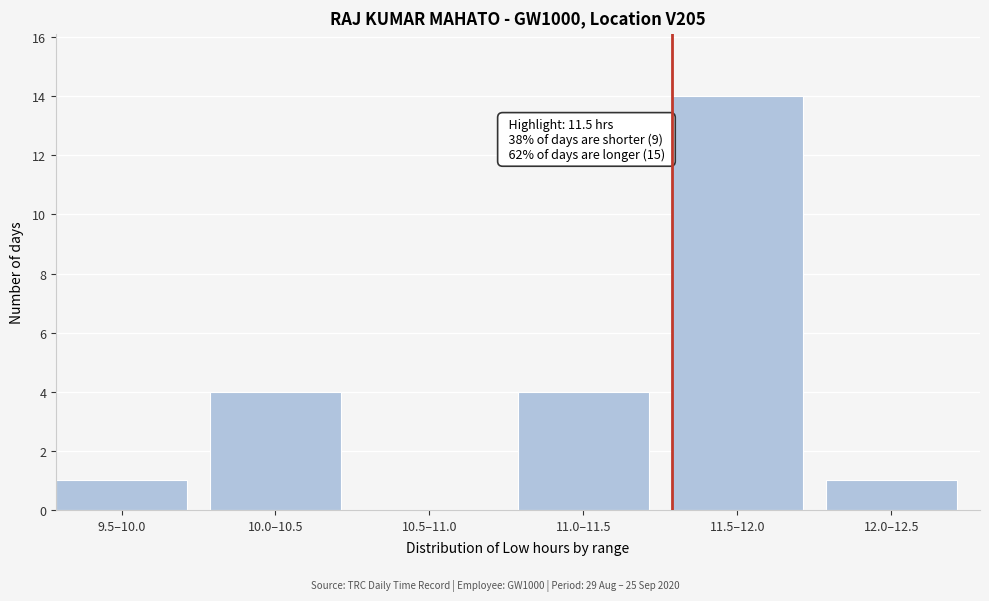

Reading left to right, list all the values displayed in this chart.

9.5–10.0=1	10.0–10.5=4	10.5–11.0=0	11.0–11.5=4	11.5–12.0=14	12.0–12.5=1